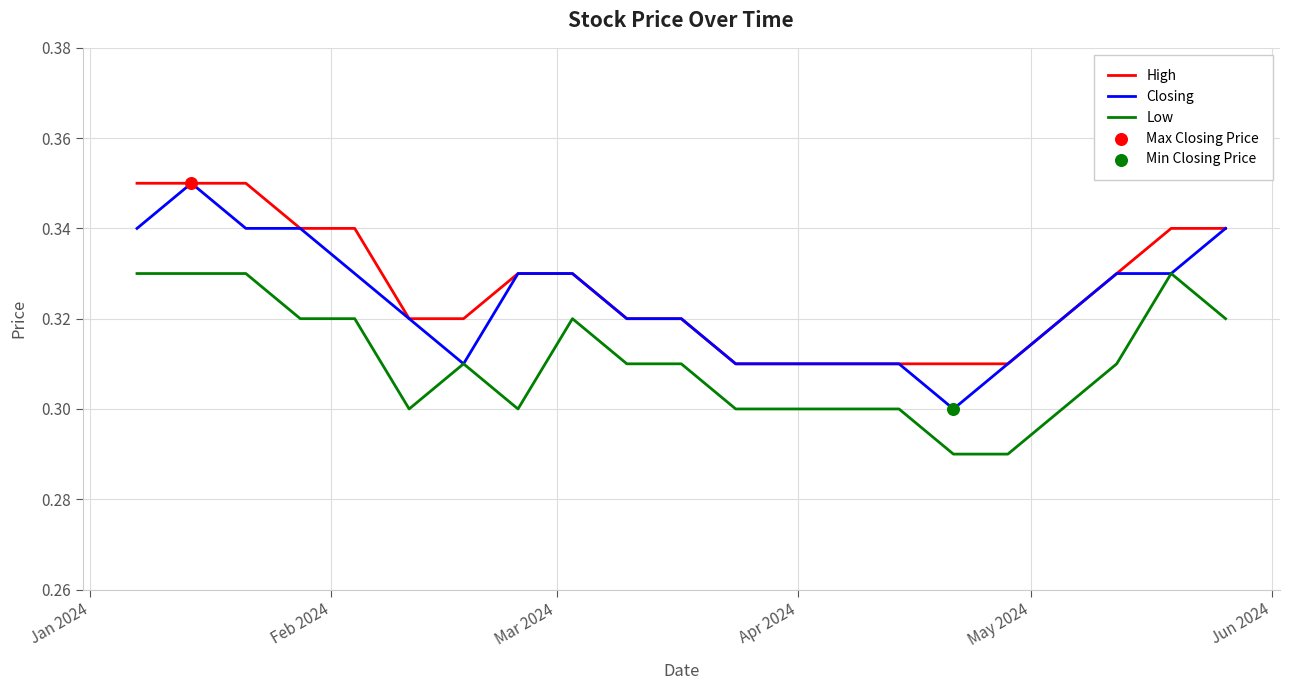

True or false: High and Low cross at least once.

False